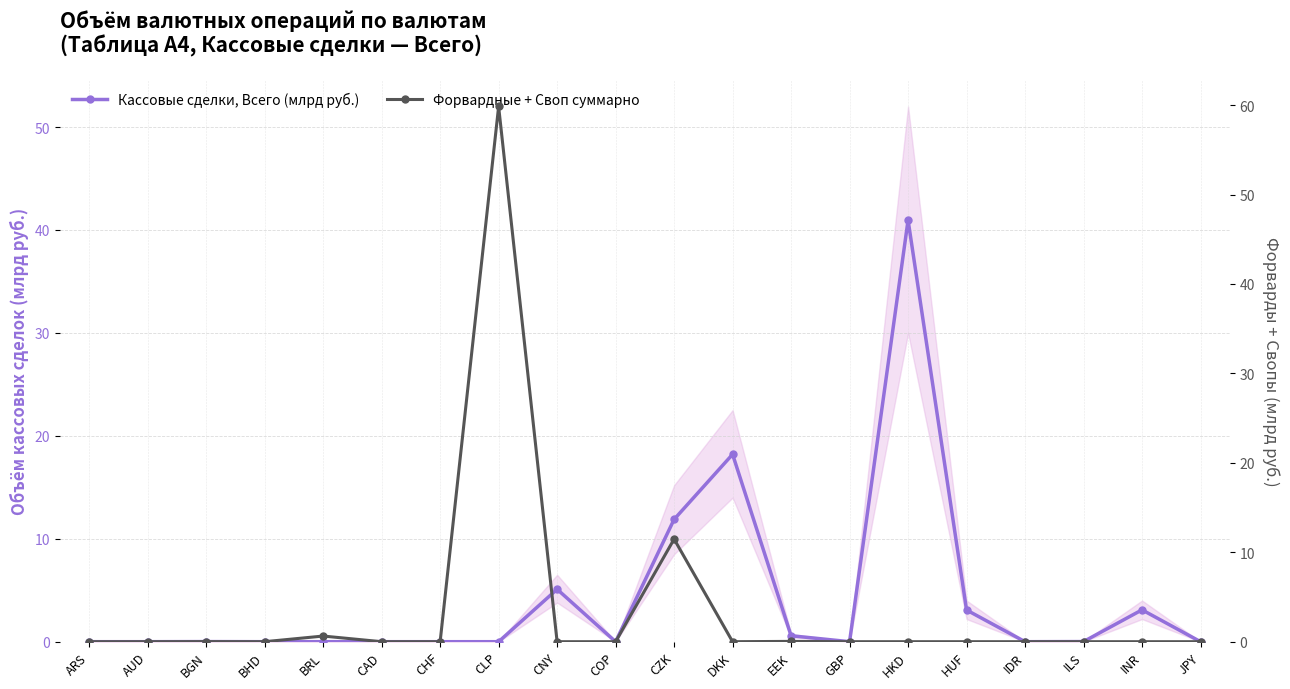

What is the sum of the Кассовые сделки, Всего (млрд руб.) values at EEK and CZK?

12.5